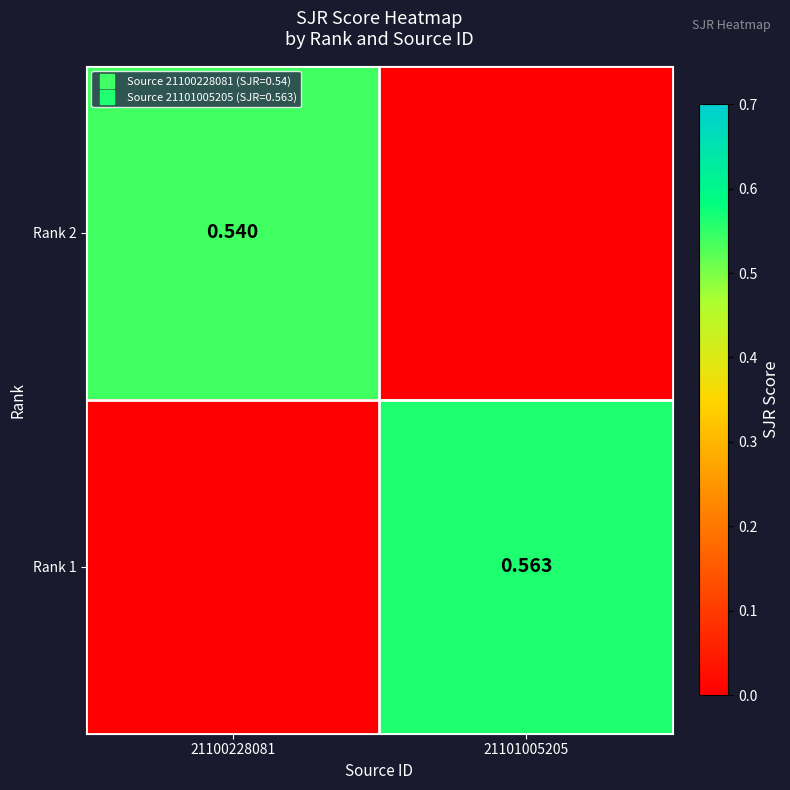

How many Rank 1 values are between 0 and 1?

2